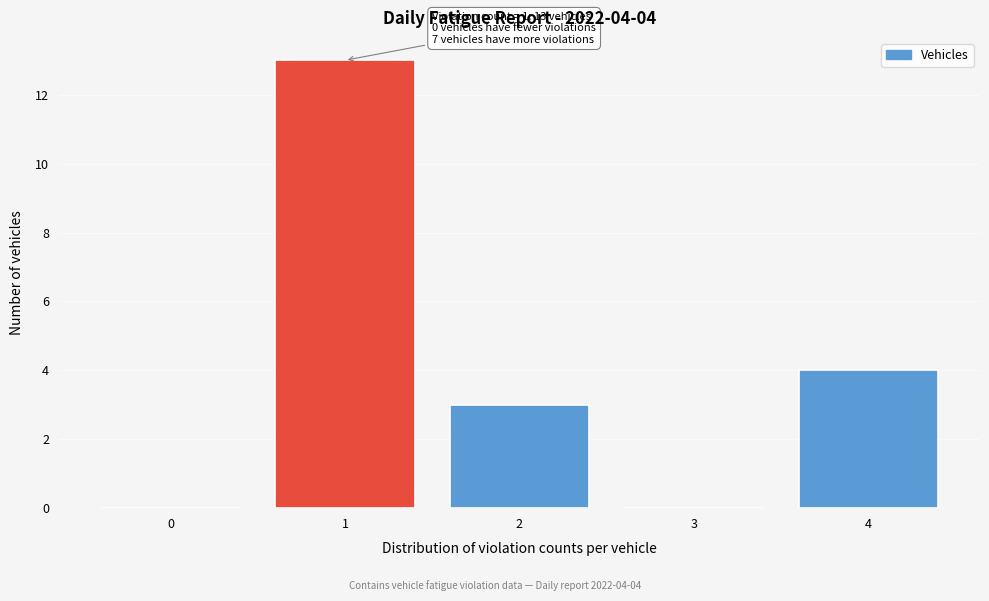

Over which range of the x-axis is the bar tallest?

0.5 to 1.5